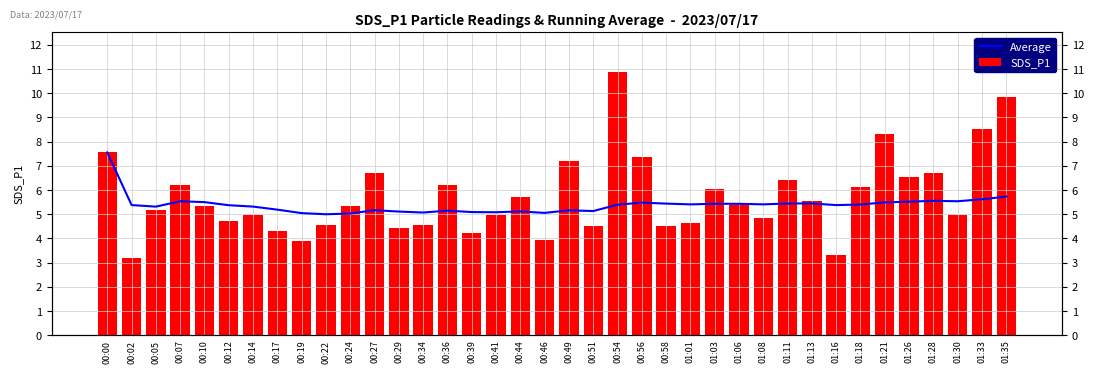

What is the total value across all series at 00:10?

10.8